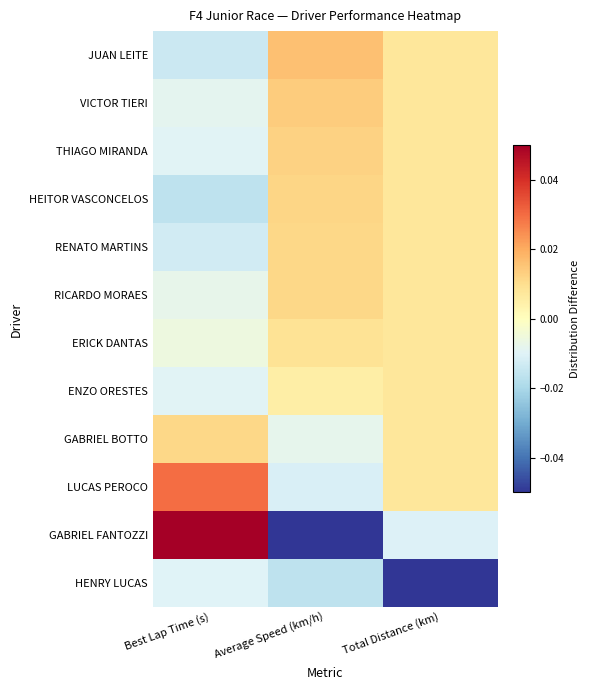

At Total Distance (km), list the series in order from smallest to largest.

HENRY LUCAS, GABRIEL FANTOZZI, JUAN LEITE, VICTOR TIERI, THIAGO MIRANDA, HEITOR VASCONCELOS, RENATO MARTINS, RICARDO MORAES, ERICK DANTAS, ENZO ORESTES, GABRIEL BOTTO, LUCAS PEROCO